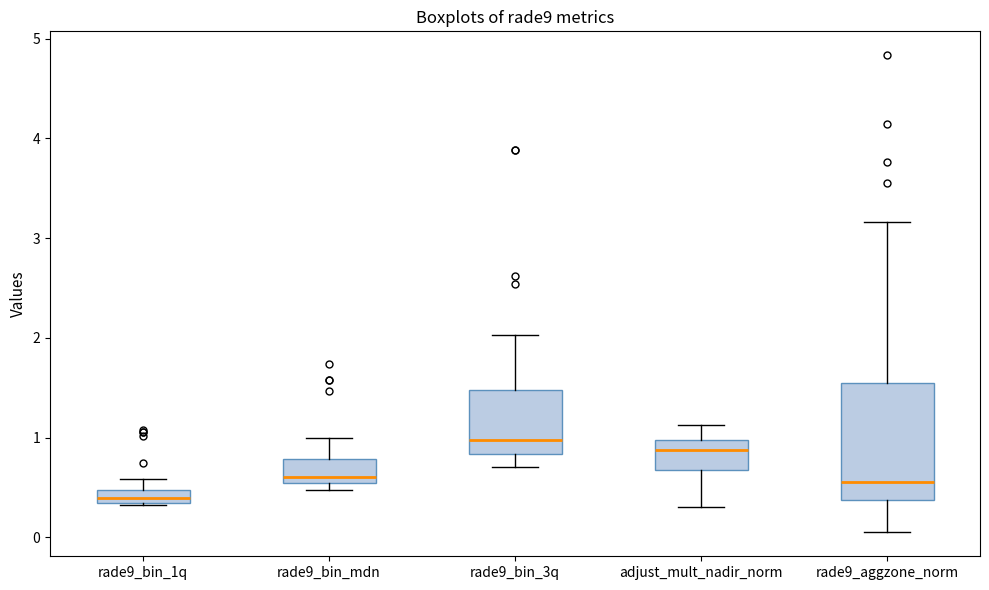

Comparing the boxes themselves (not the whiskers), which one is the tallest?

rade9_aggzone_norm